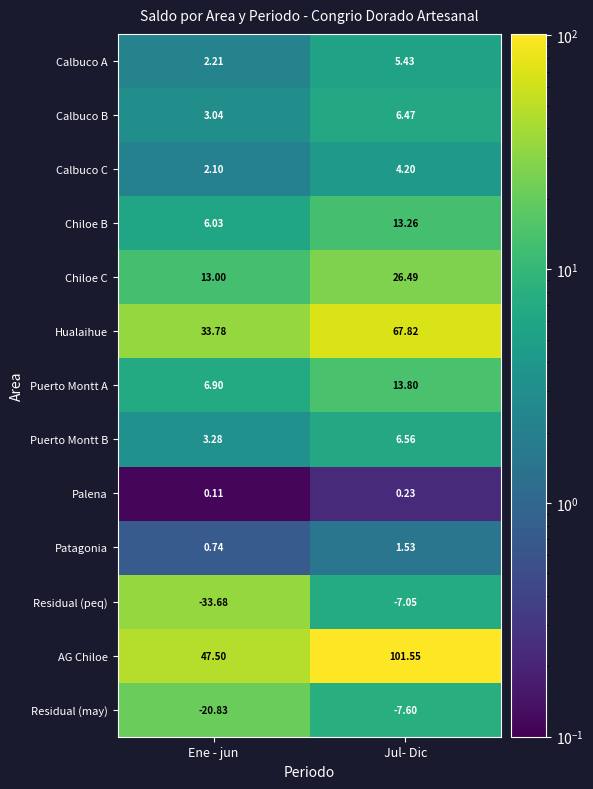

Which series has the largest range (max minus min)?

AG Chiloe